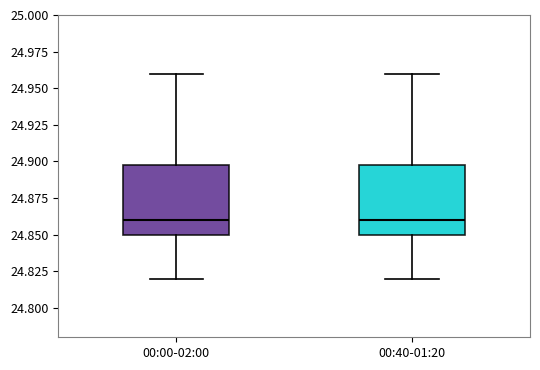

Reading left to right, transcribe this box plot: for each box, give where its median line is, the range the box spans, and where its two whiskers end, as read against the y-axis. The values are not printed on the chart, so give them approximately, as read against the axis.

00:00-02:00: median 24.86, box 24.85 to 24.90, whiskers 24.82 to 24.96
00:40-01:20: median 24.86, box 24.85 to 24.90, whiskers 24.82 to 24.96